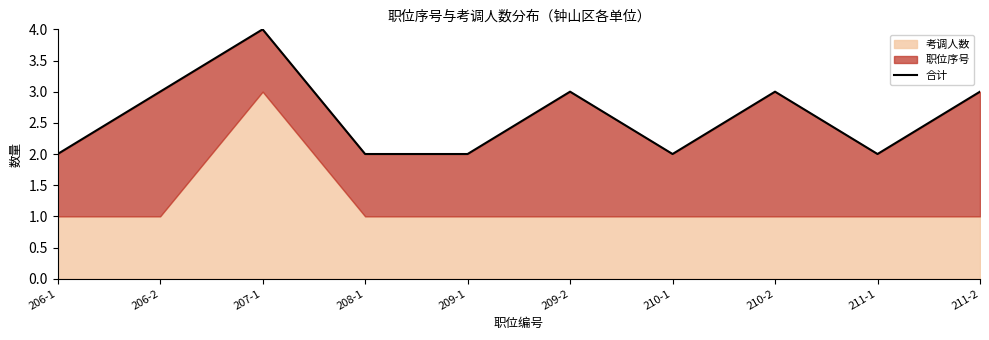

How many lines are shown in the chart?

1